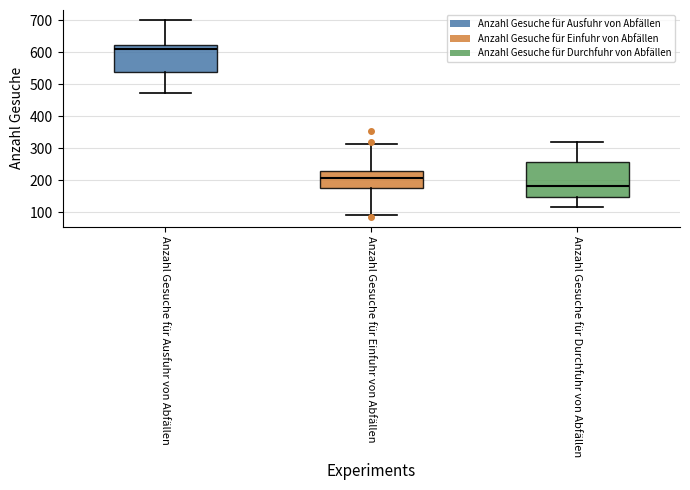

Where does the lower whisker of the box for Anzahl Gesuche für Einfuhr von Abfällen end on the y-axis? The values are not printed on the chart, so give them approximately, as read against the axis.

90